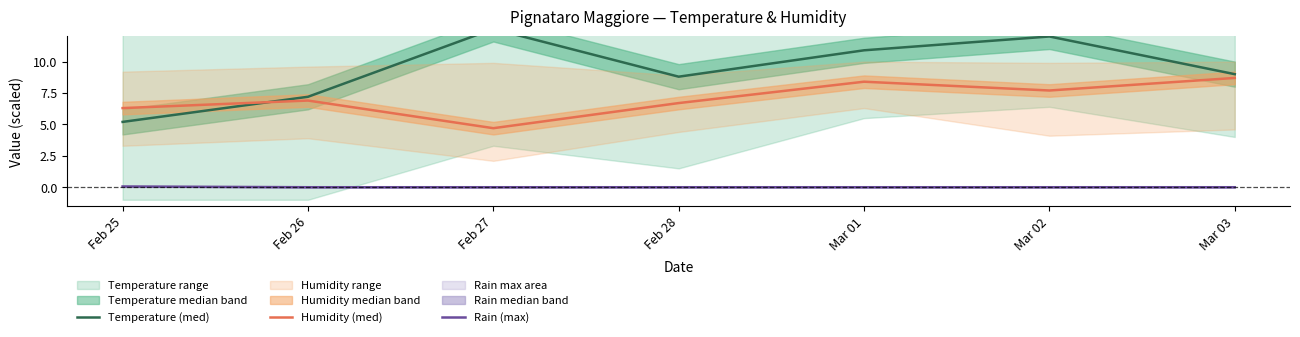

What is the spread (max minus min) of values at Feb 28?

8.8